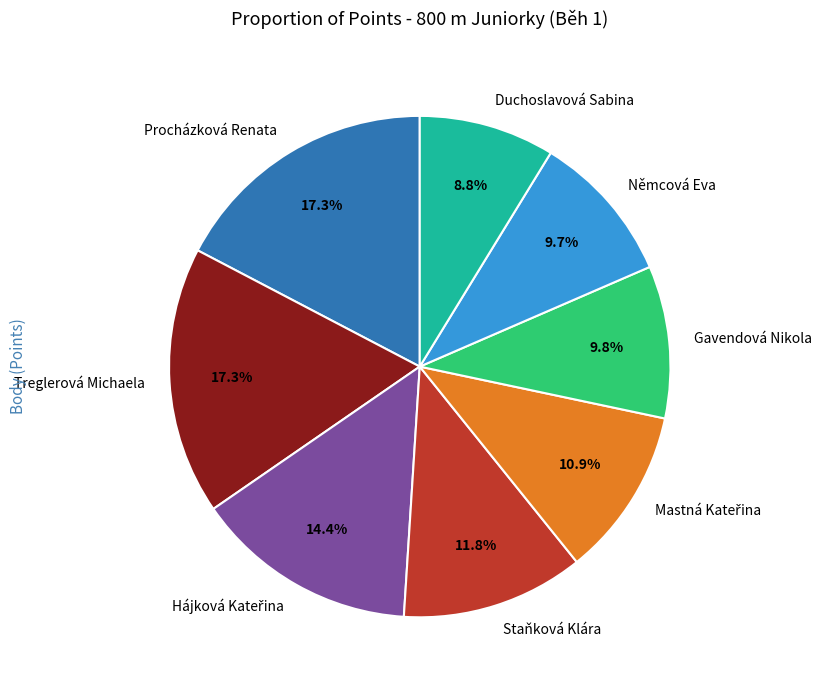

What percentage is the Duchoslavová Sabina slice, to the nearest percent?

9%